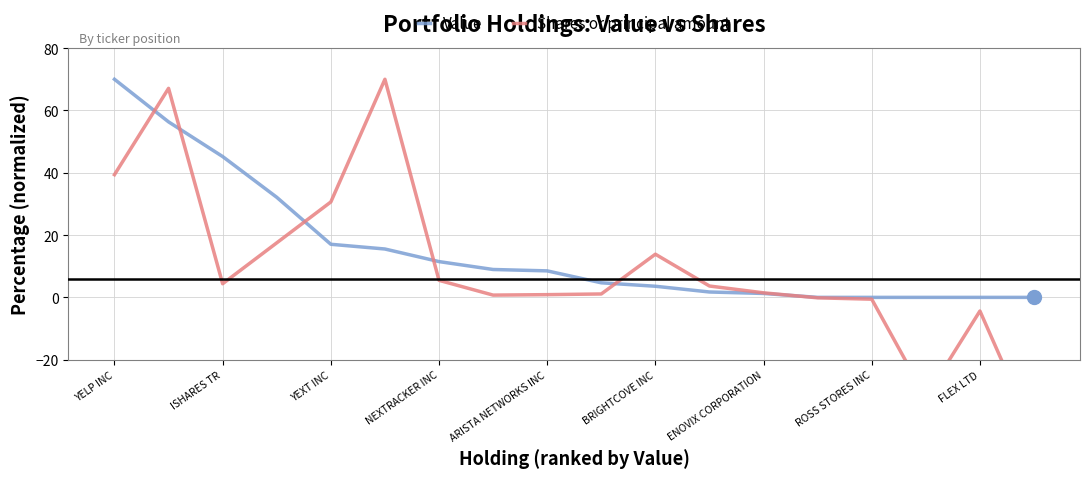

Is it true that Value equals 14.5 at ARISTA NETWORKS INC?

False